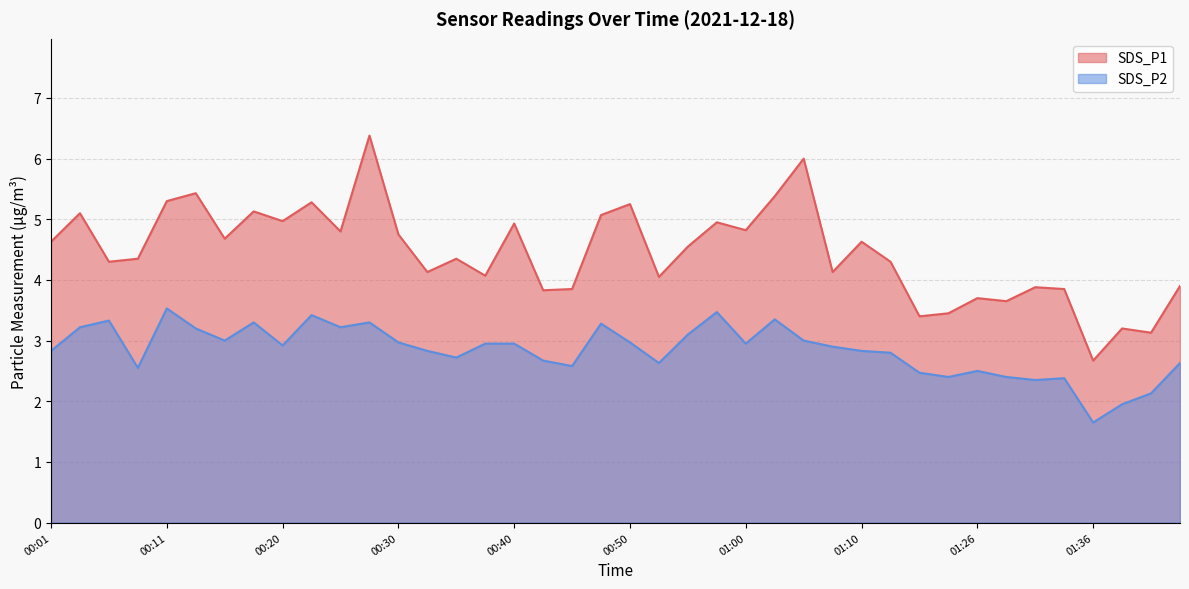

Where is the first local maximum for SDS_P1?

00:03